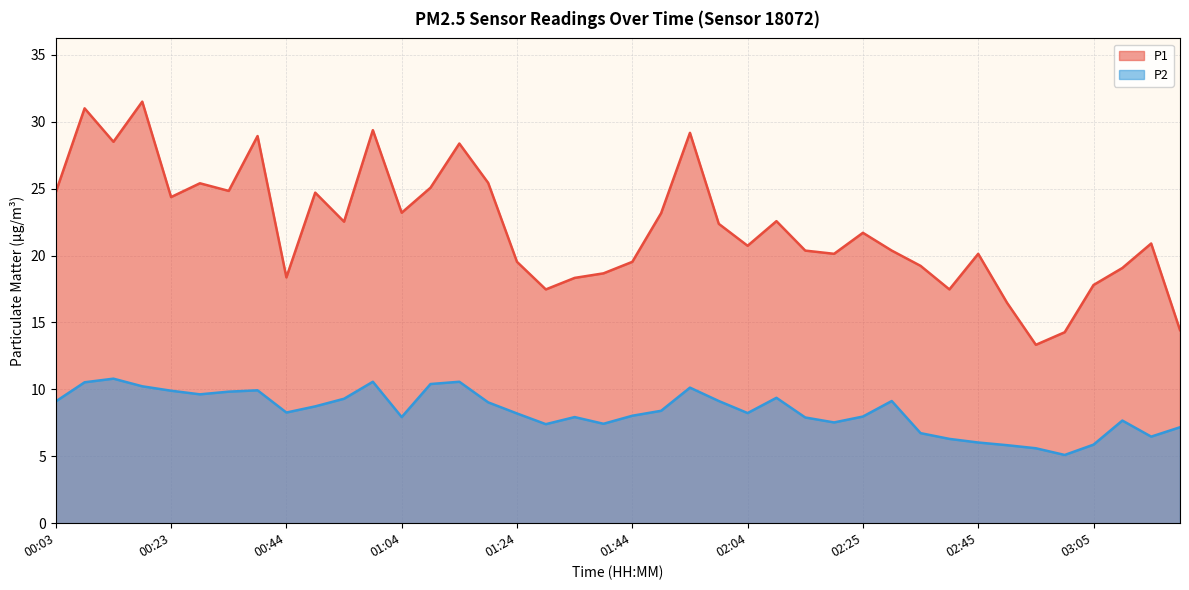

The value of P1 at 00:08 is 52.6. True or false?

False